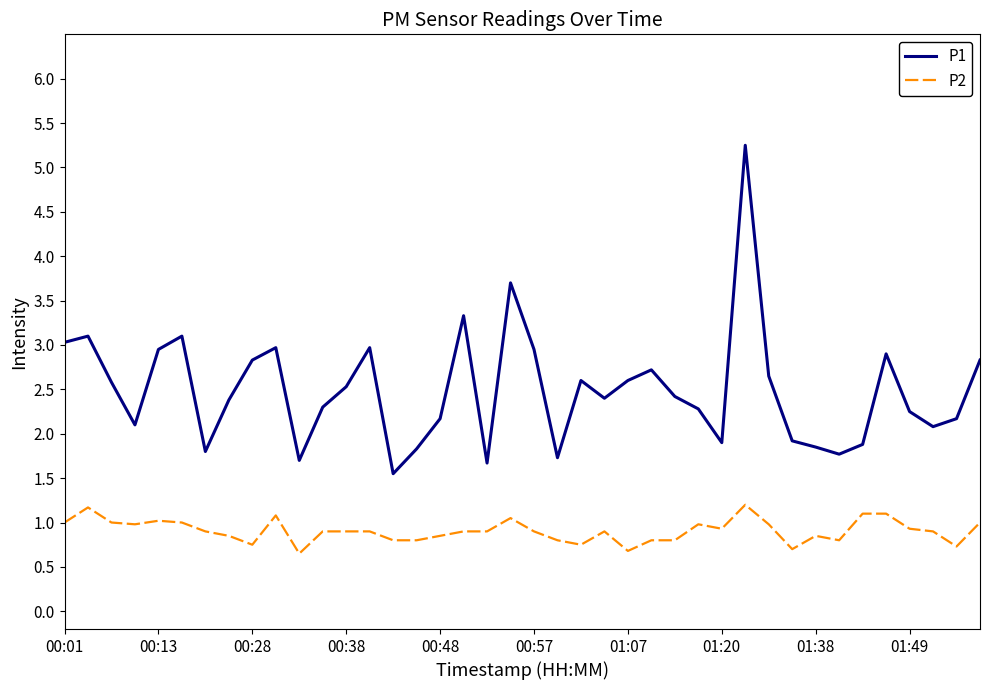

True or false: P2 and P1 cross at least once.

False